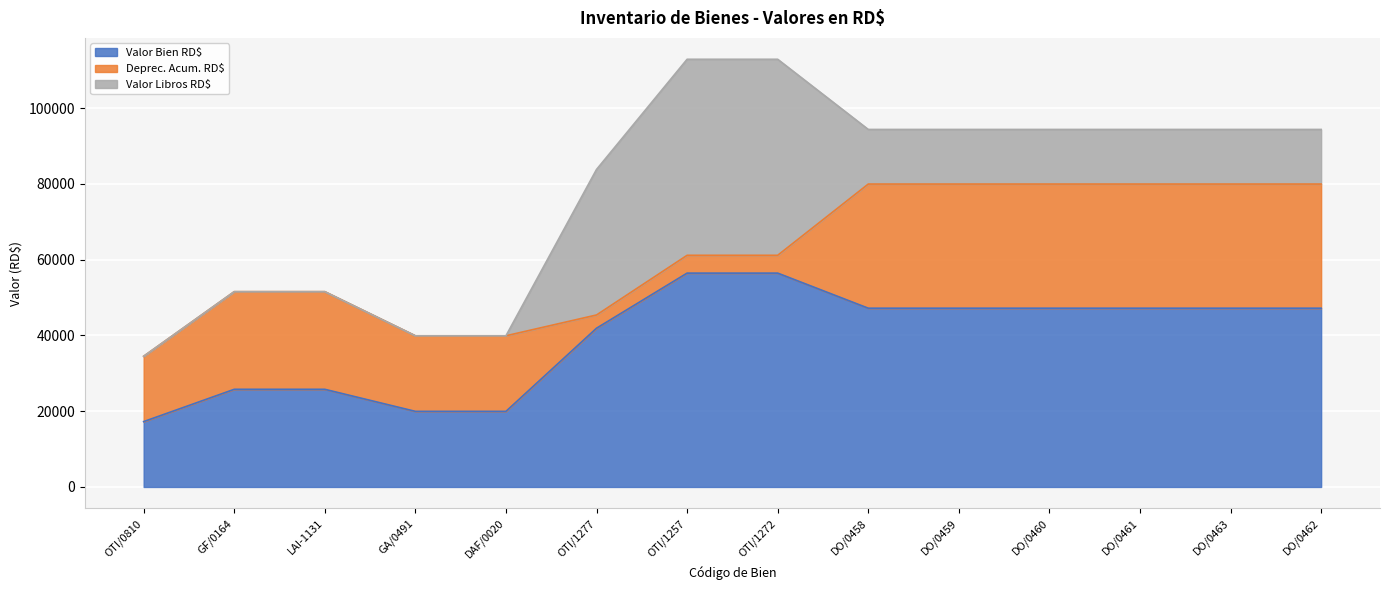

At which category is the sum across all series the highest?

OTI/1257